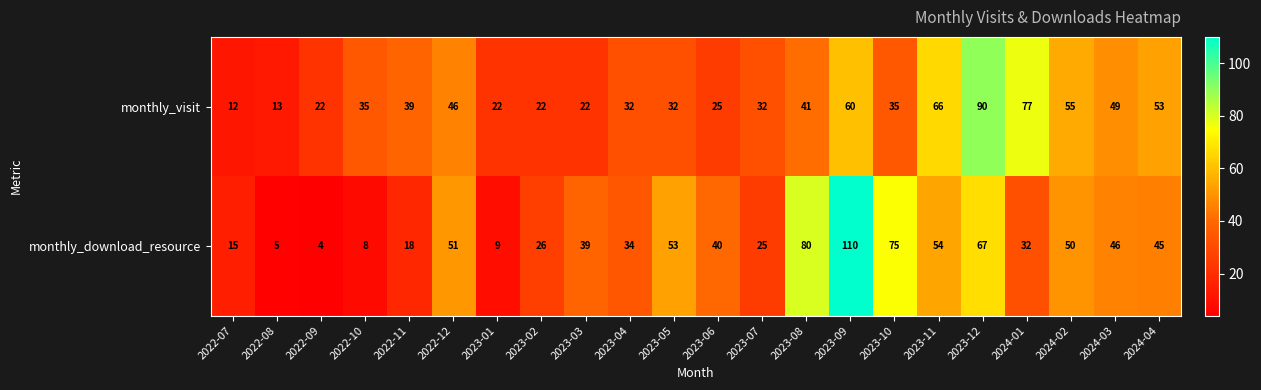

What is the spread (max minus min) of values at 2023-09?

50